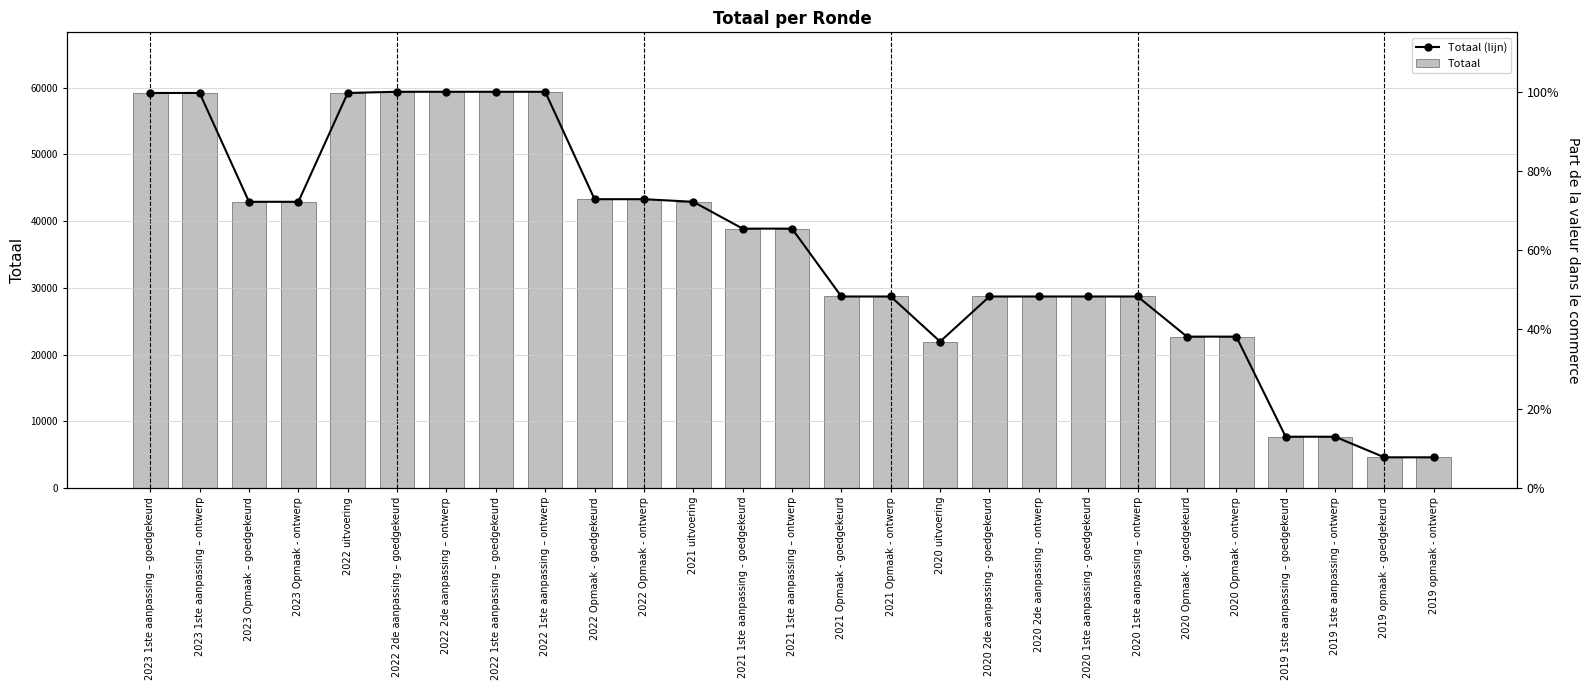

How many bars are there in total?

54